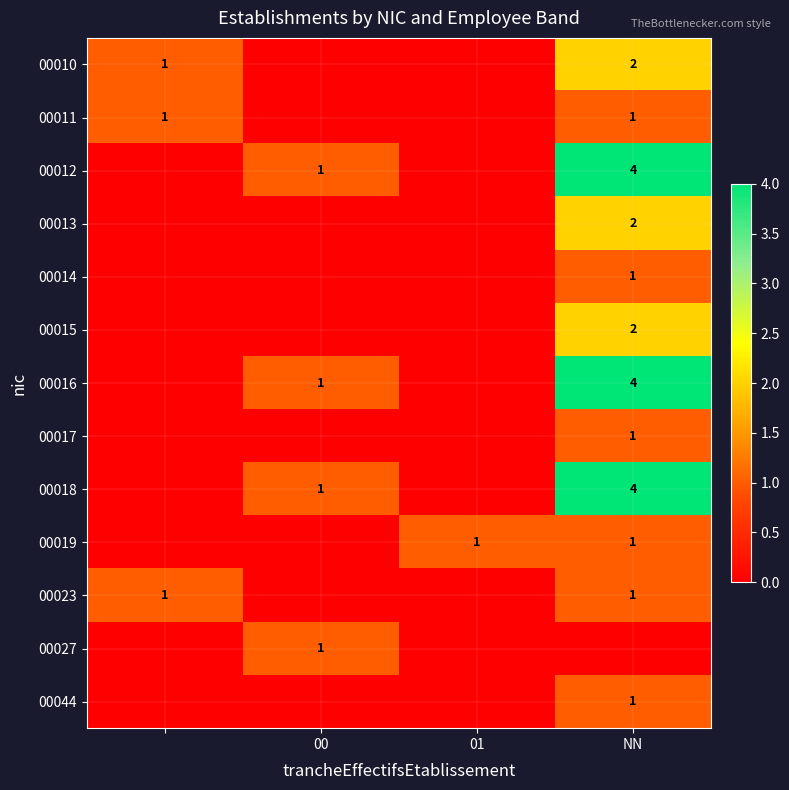

The value of 00027 at 00 is 1. True or false?

True